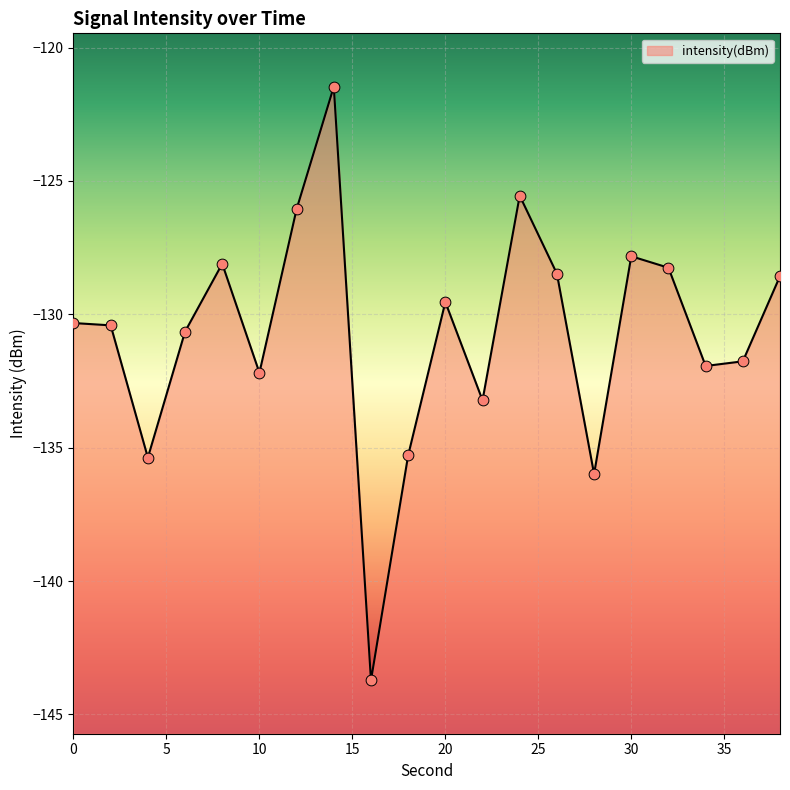

What is the change in value from 14 to 24?

-4.1